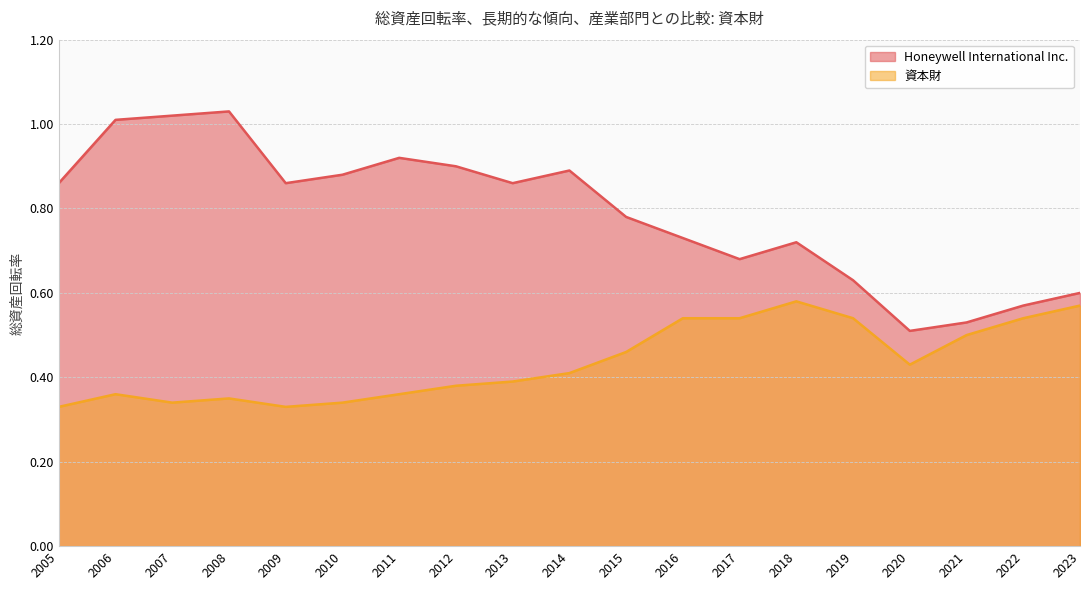

Count the 資本財 values in the range 0 to 1.

19